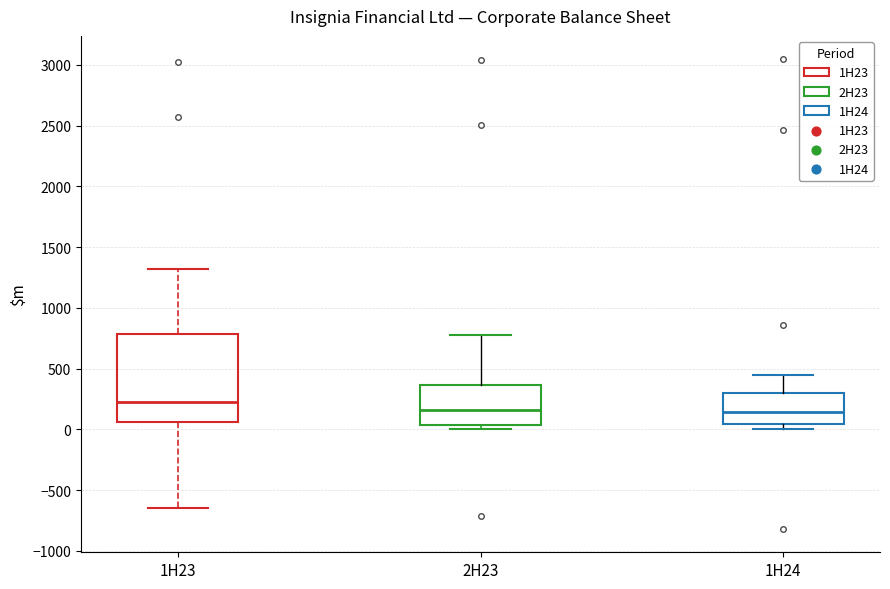

Reading left to right, read every box against the y-axis: the position of its median line, the range the box covers, and the ends of its whiskers. The values are not printed on the chart, so give them approximately, as read against the axis.

1H23: median 250, box 50 to 800, whiskers -650 to 1300
2H23: median 150, box 50 to 350, whiskers 0 to 800
1H24: median 150, box 50 to 300, whiskers 0 to 450